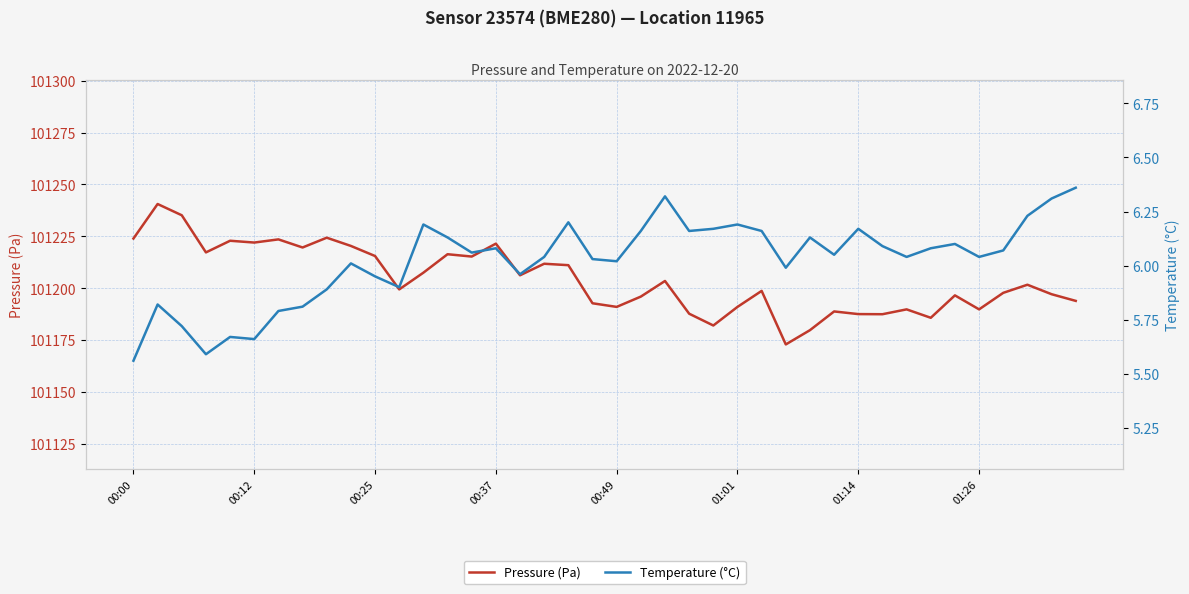

What is the average value of the Pressure (Pa) series?

101204.1